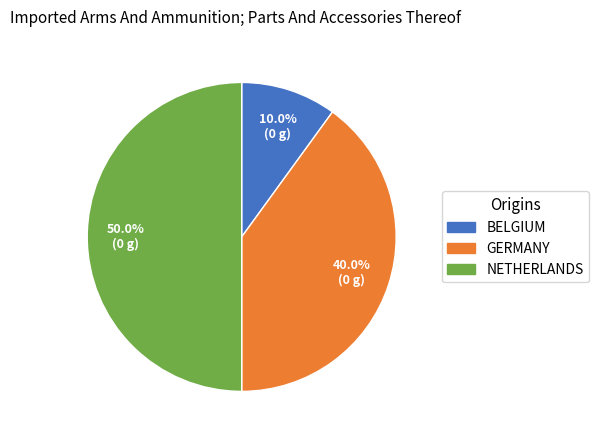

How many segments does this pie chart have?

3